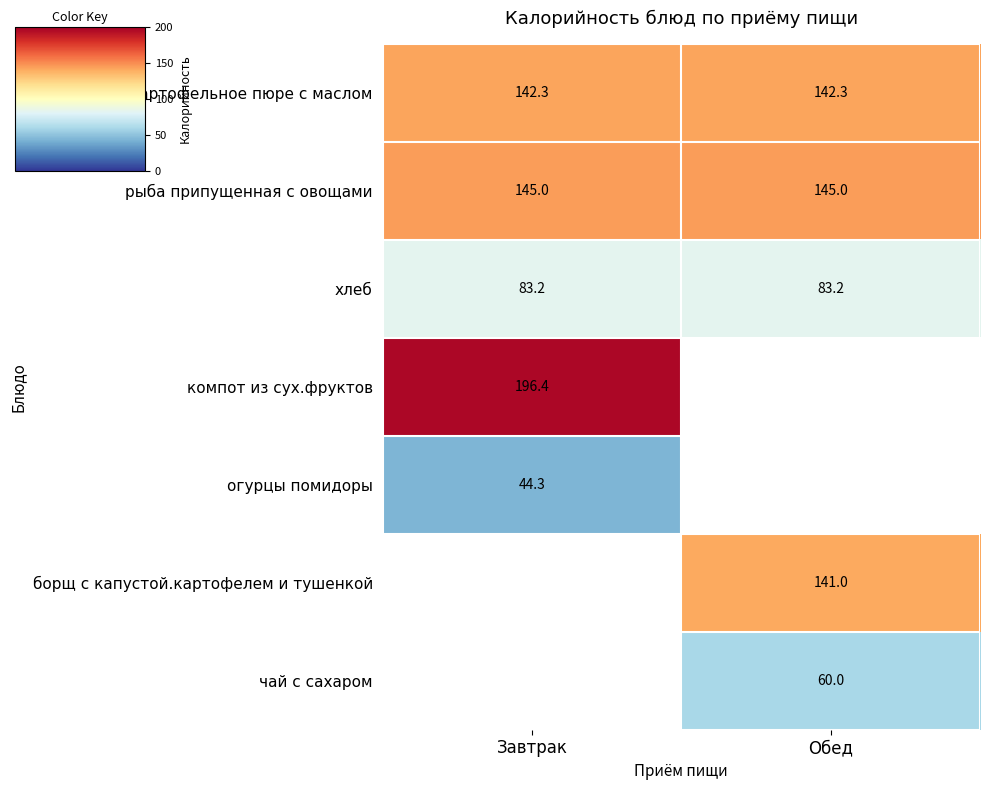

At how many categories does at least one series exceed 67?

2